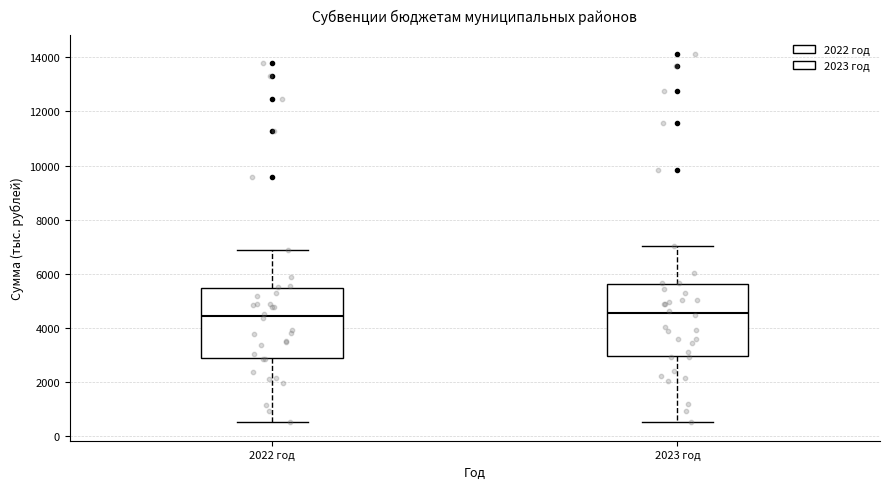

Reading left to right, read every box against the y-axis: the position of its median line, the range the box covers, and the ends of its whiskers. The values are not printed on the chart, so give them approximately, as read against the axis.

2022 год: median 4400, box 2800 to 5400, whiskers 600 to 6800
2023 год: median 4600, box 3000 to 5600, whiskers 600 to 7000